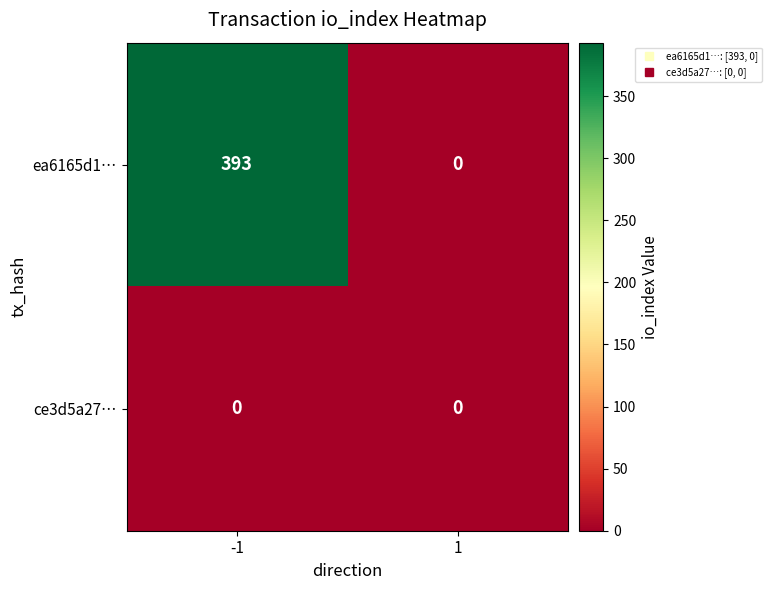

At -1, list the series in order from smallest to largest.

ce3d5a27…, ea6165d1…